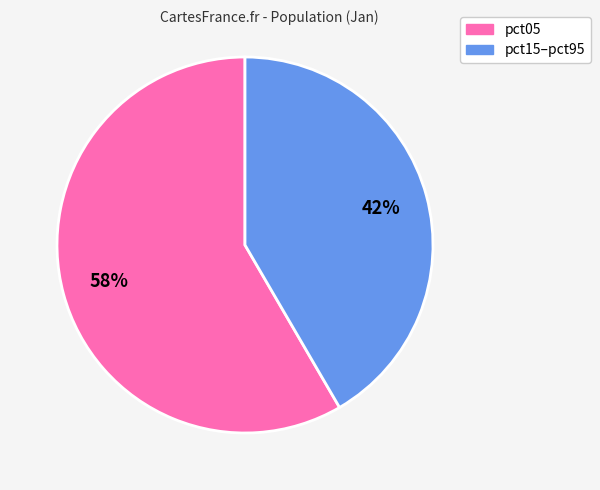

Does any single category account for the majority?

Yes